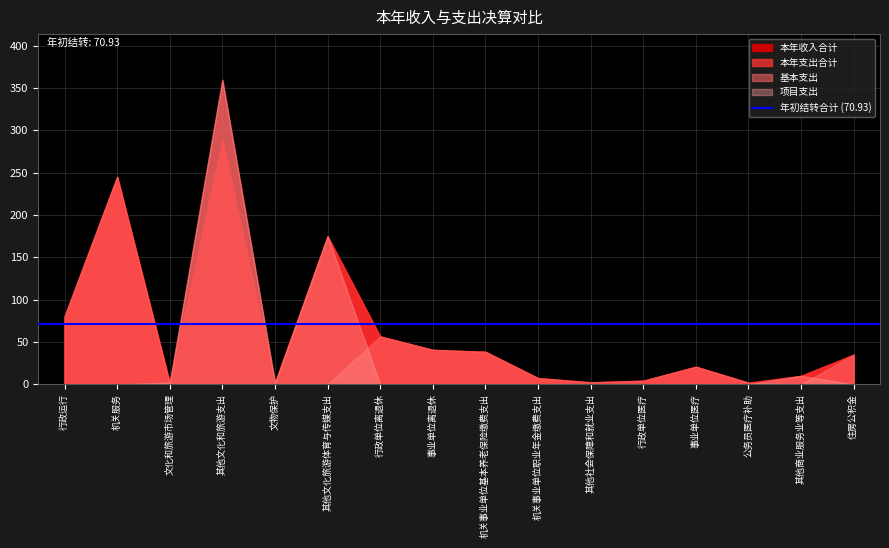

What is the difference between the maximum and minimum values in the 项目支出 series?

359.8